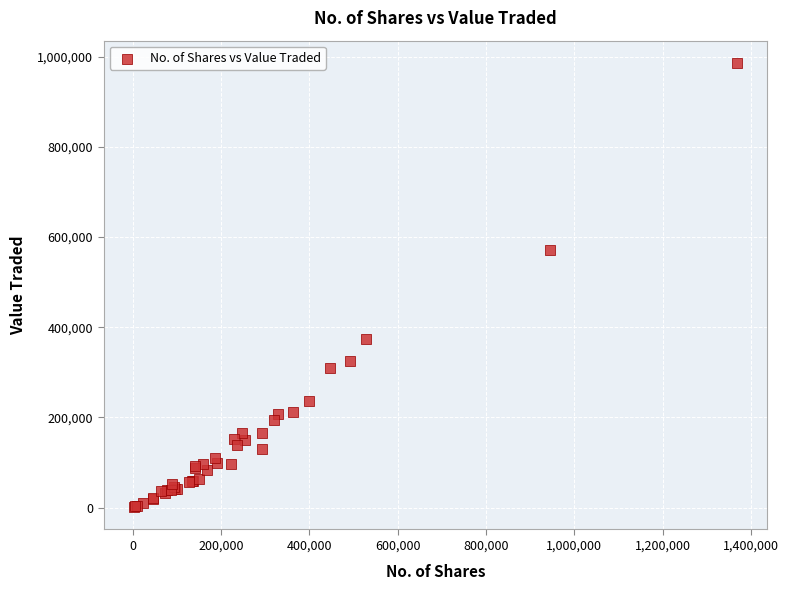

What Y value in the scatter plot is closest to 493499?

570352